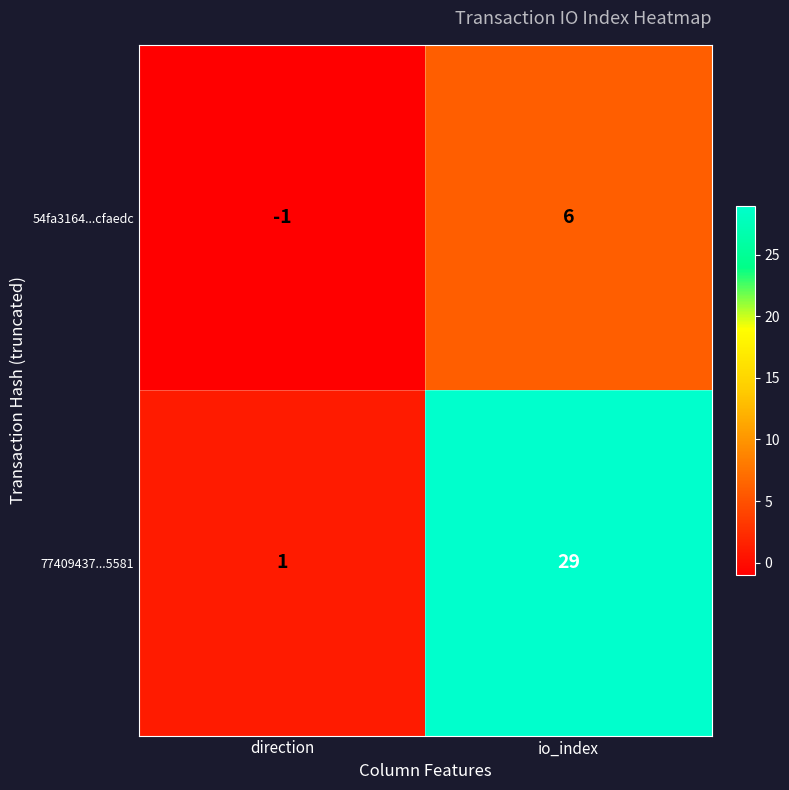

Which series has the largest total across all categories?

77409437...5581